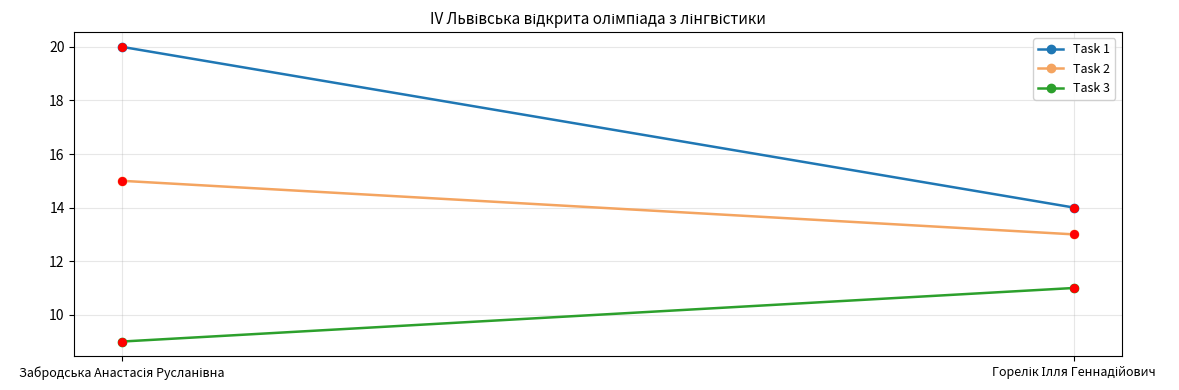

What are all the series names shown in the legend?

Task 1, Task 2, Task 3